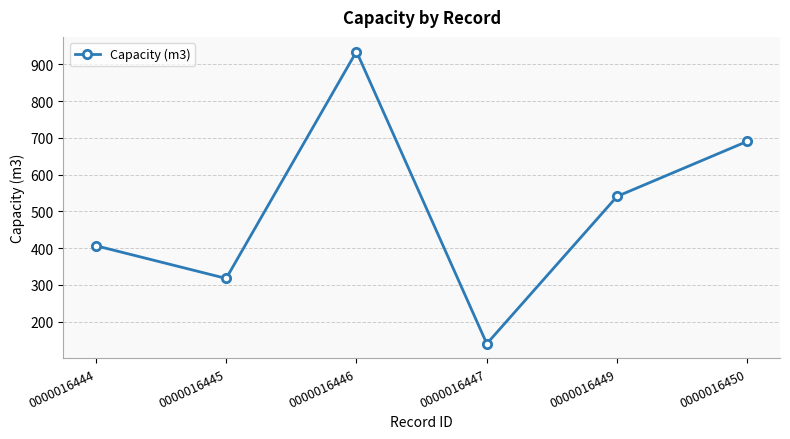

What is the value of the 2nd point from the left?

317.6